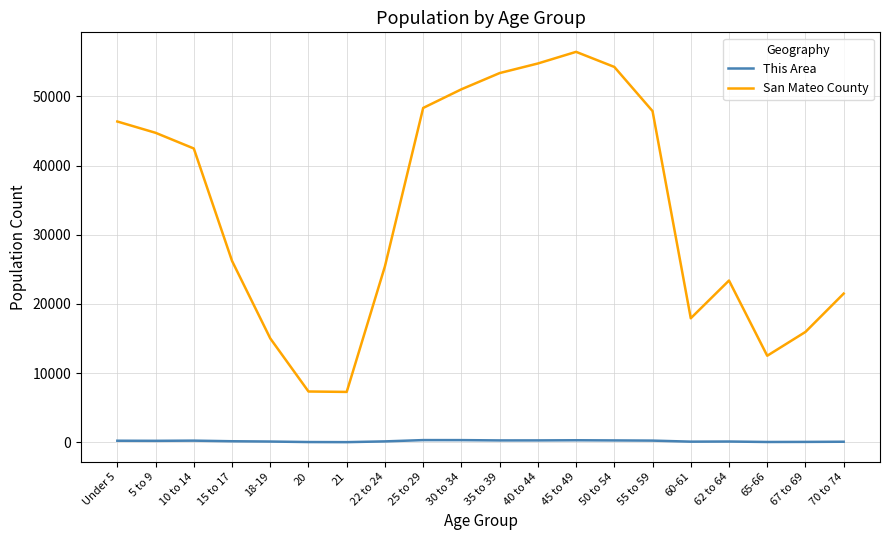

List the series in order of their overall mean, lowest first.

This Area, San Mateo County